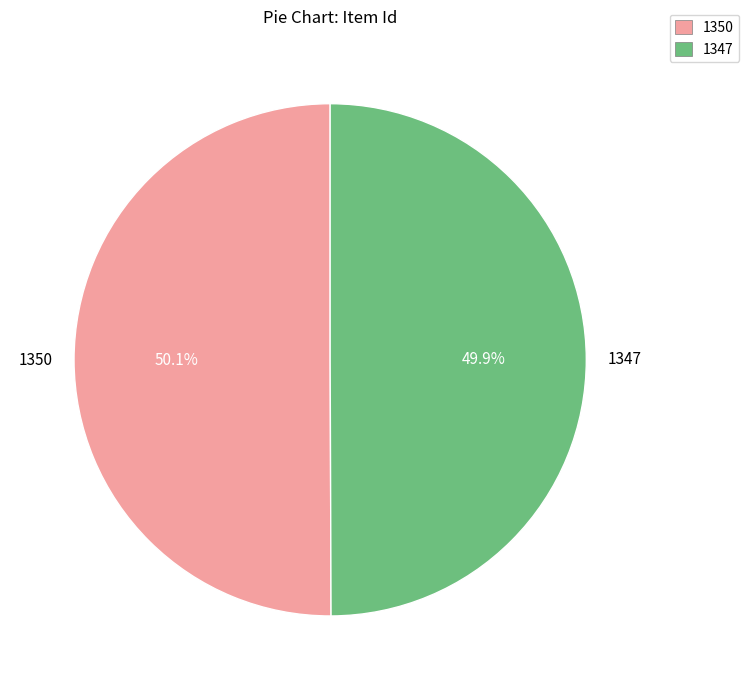

What portion of the pie excludes 1350?

49.9%